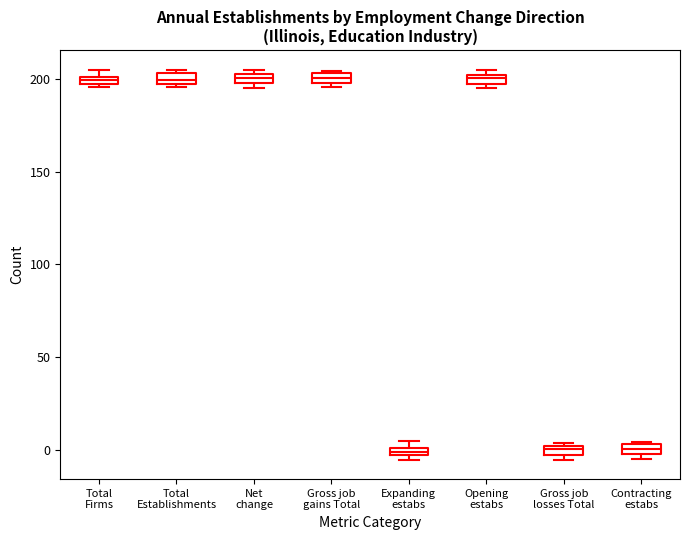

Where does the median line of the box for Gross job gains Total sit on the y-axis? The values are not printed on the chart, so give them approximately, as read against the axis.

200